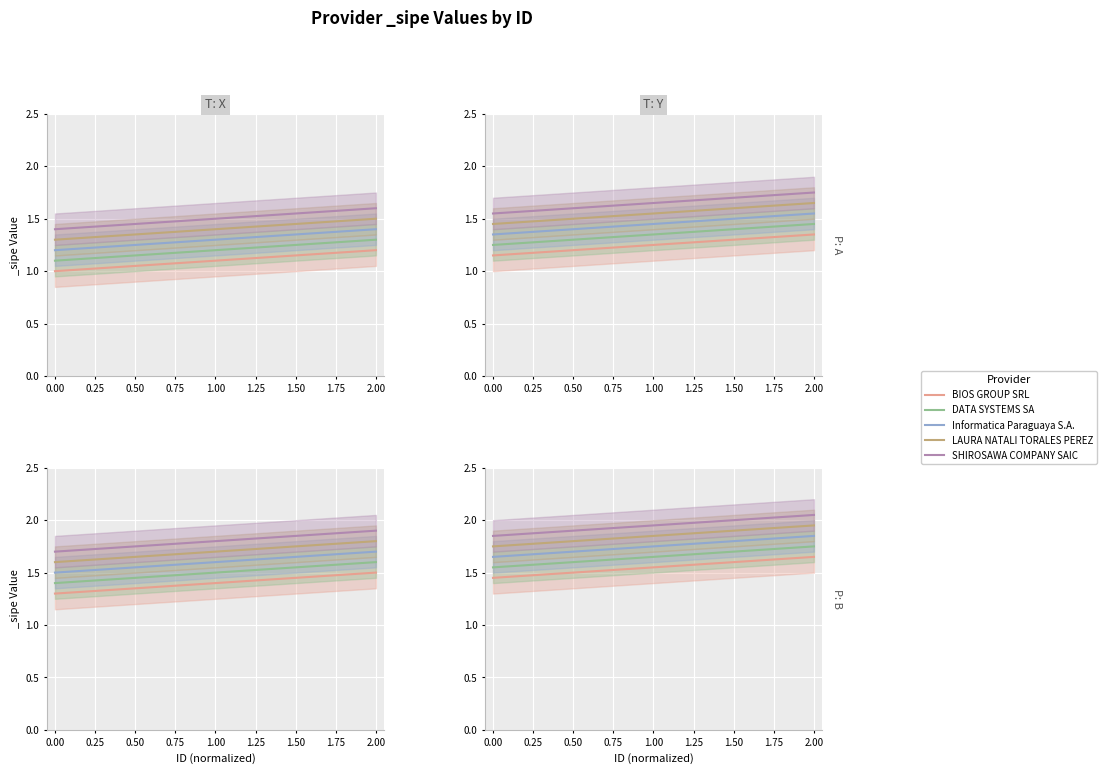

What is the difference between the highest and lowest values at 0.50?

0.4